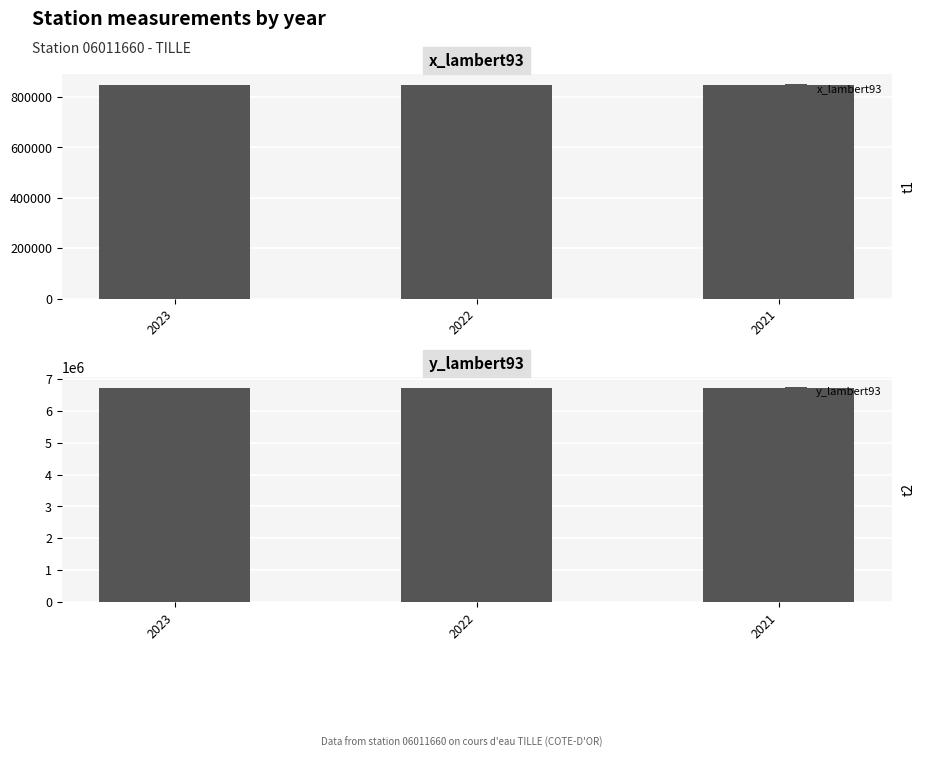

Rank the series by their maximum value, from highest to lowest.

y_lambert93, x_lambert93